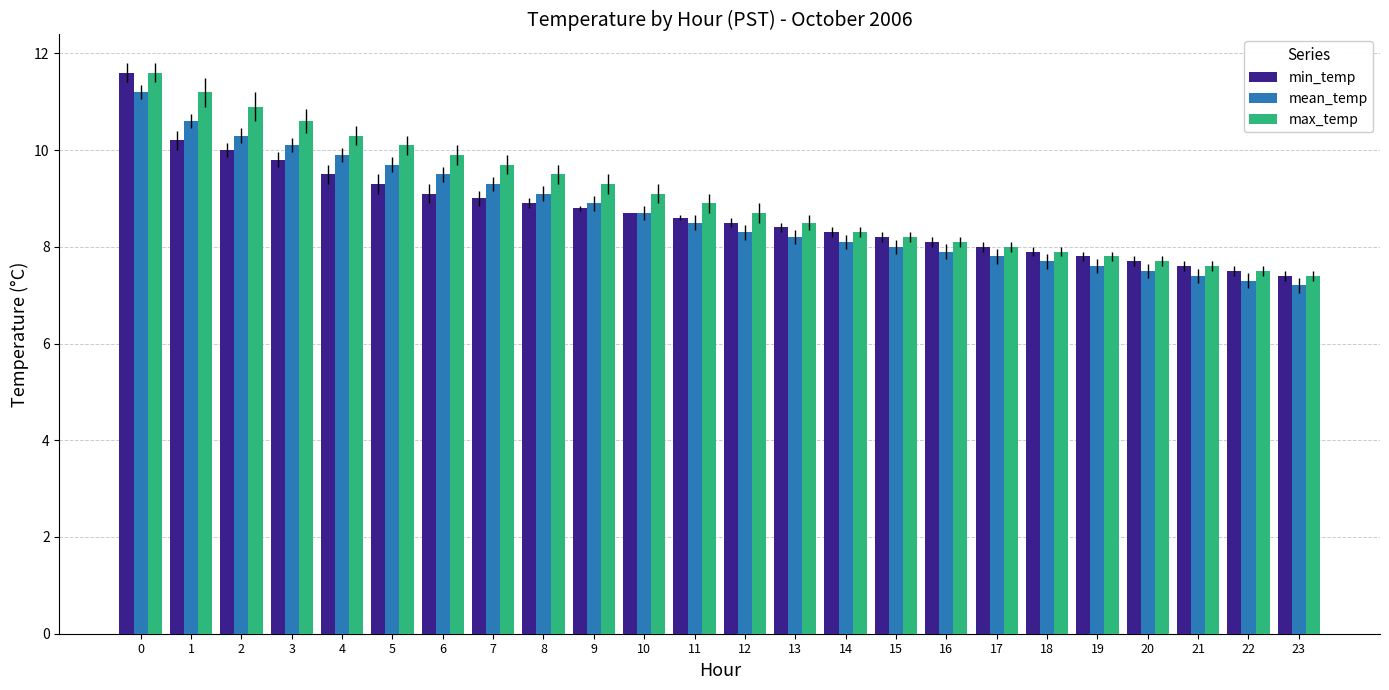

Count the number of data series in this chart.

3